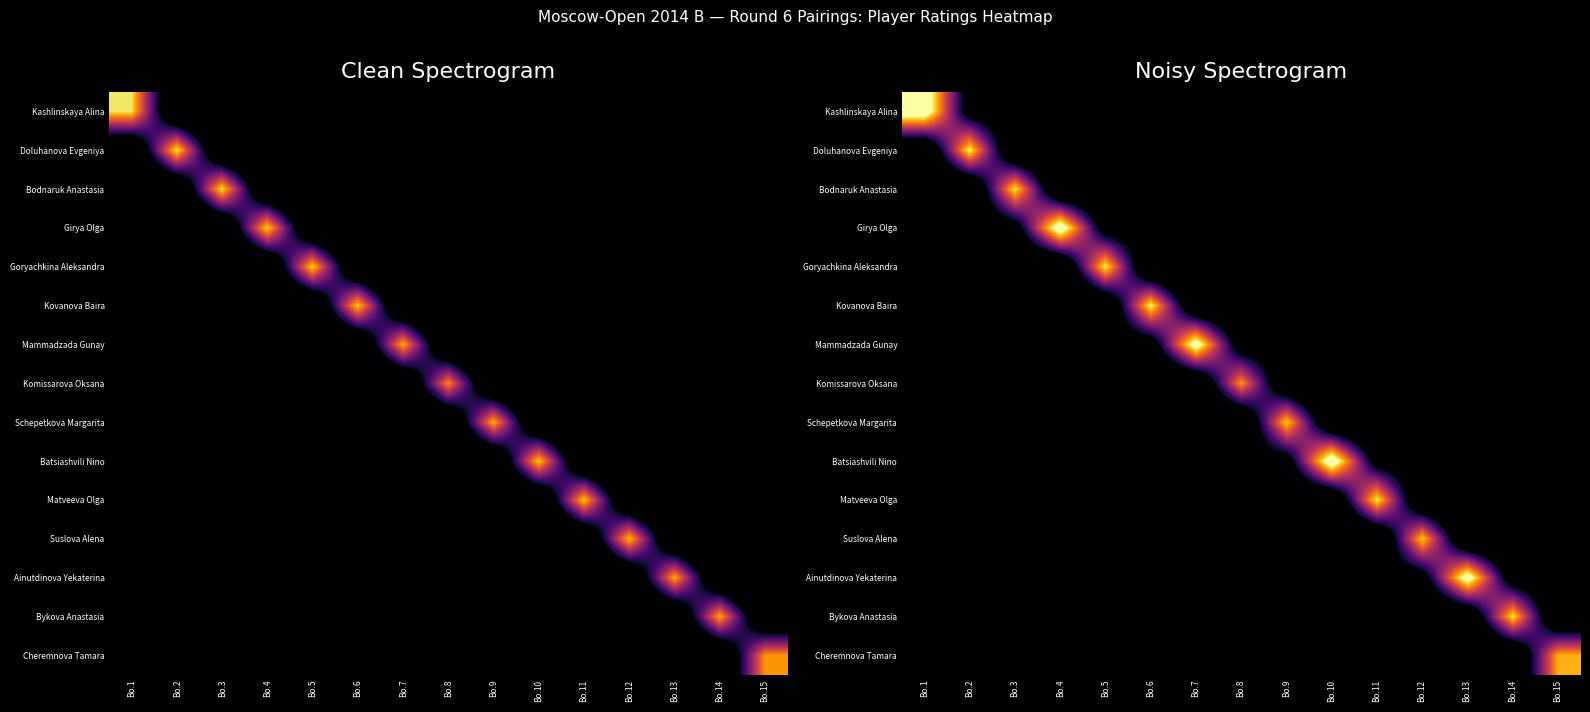

Which has a higher value, Bo.15 or Bo.11?

Bo.15